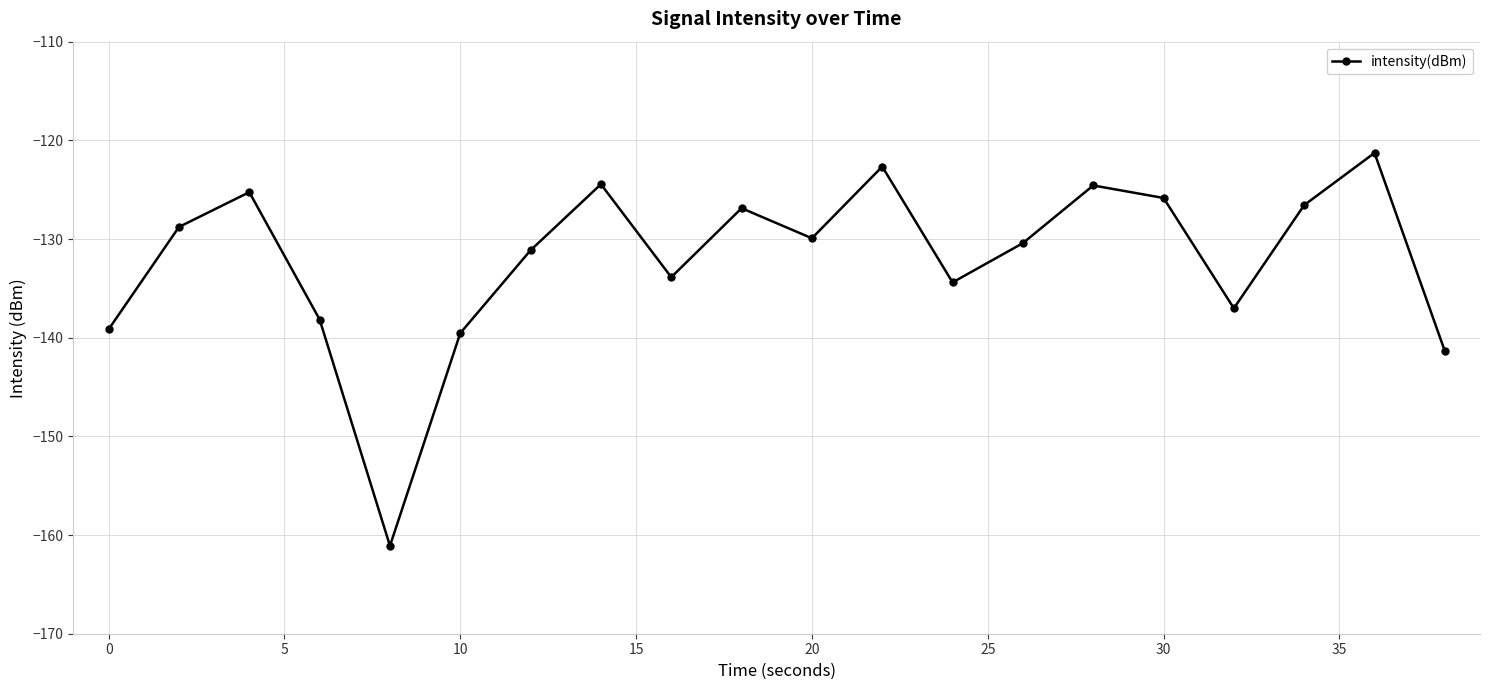

How many interior local peaks (higher than both neighbors) does the data have?

6